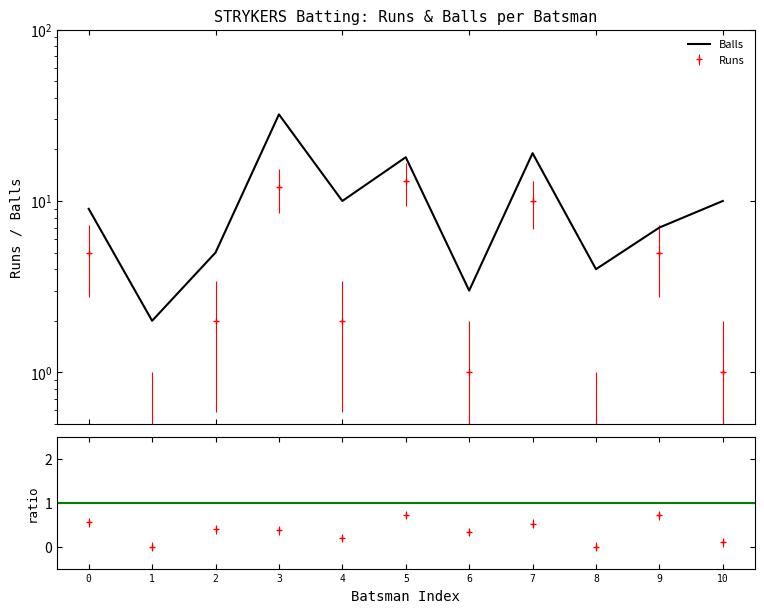

Reading left to right, extract all data points from this chart.

0=9	1=2	2=5	3=32	4=10	5=18	6=3	7=19	8=4	9=7	10=10